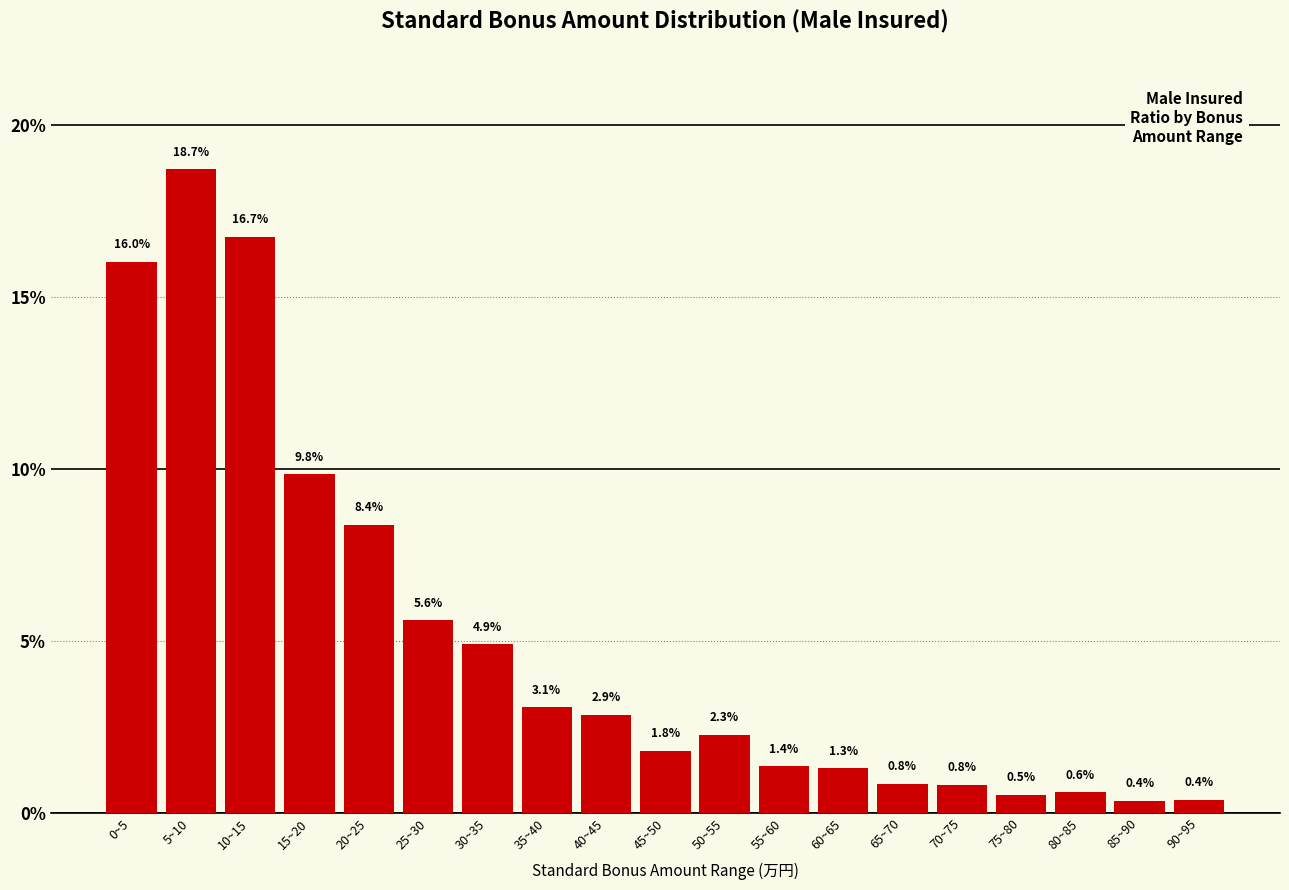

Reading left to right, transcribe all the data shown in this chart.

0~5=16.0	5~10=18.7	10~15=16.7	15~20=9.8	20~25=8.4	25~30=5.6	30~35=4.9	35~40=3.1	40~45=2.9	45~50=1.8	50~55=2.3	55~60=1.4	60~65=1.3	65~70=0.8	70~75=0.8	75~80=0.5	80~85=0.6	85~90=0.4	90~95=0.4